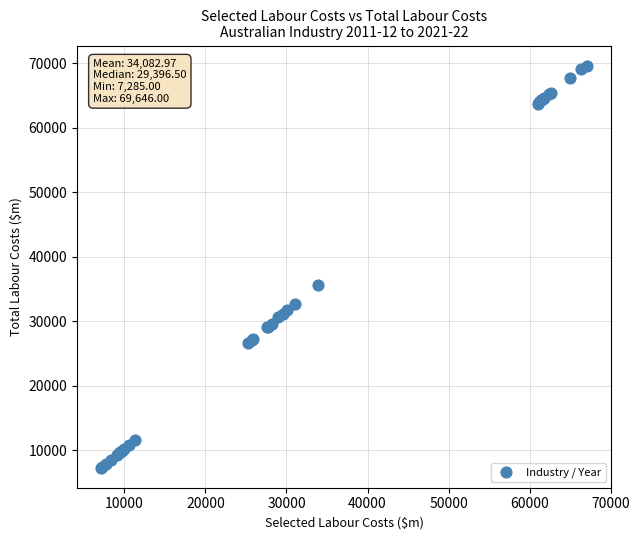

What Y value in the scatter plot is closest to 38465?

35636